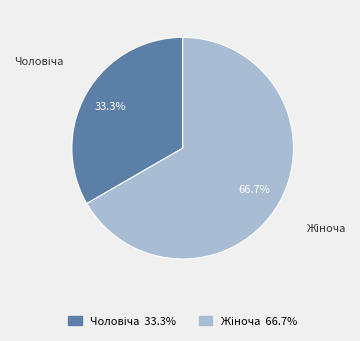

Is there a majority slice in this chart?

Yes